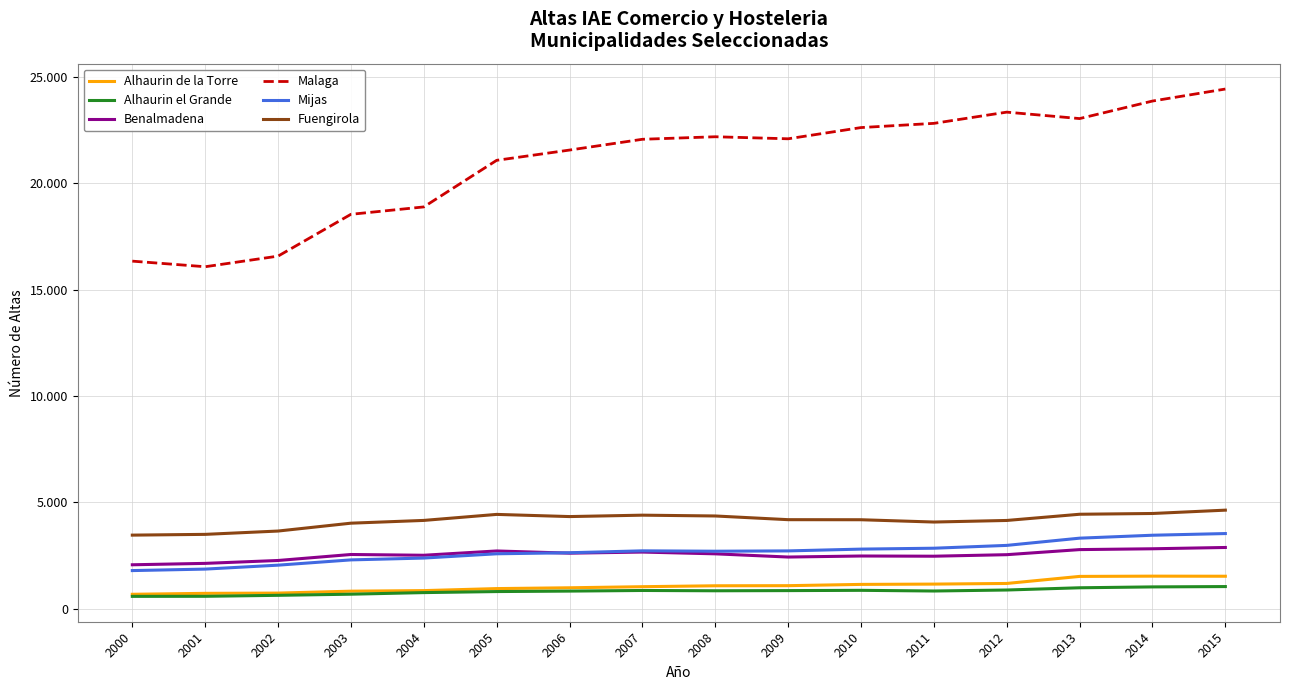

What is the maximum value shown in the chart?

24443